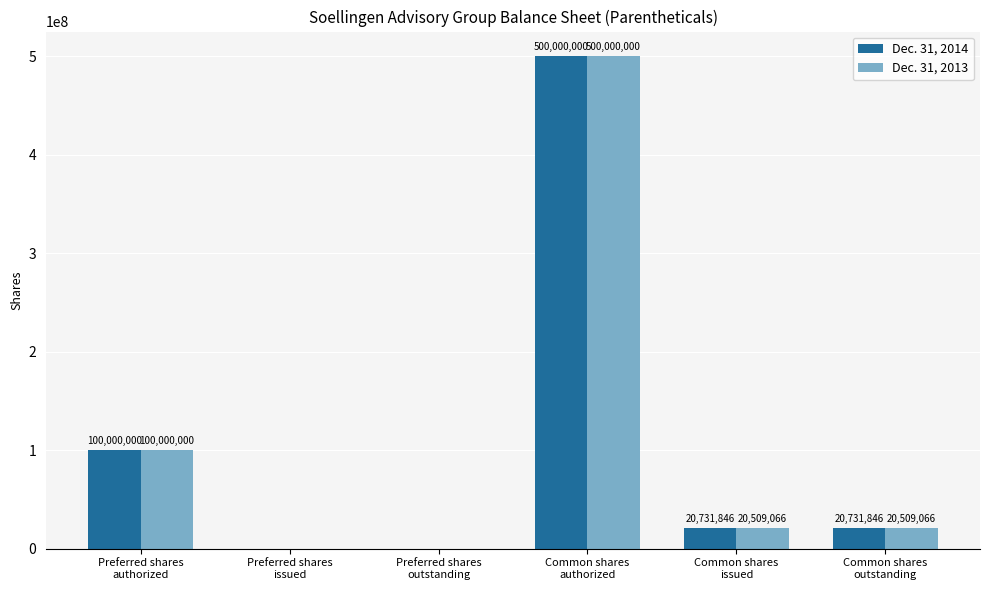

True or false: Dec. 31, 2014 has a value of 144982660 at Preferred shares
authorized.

False